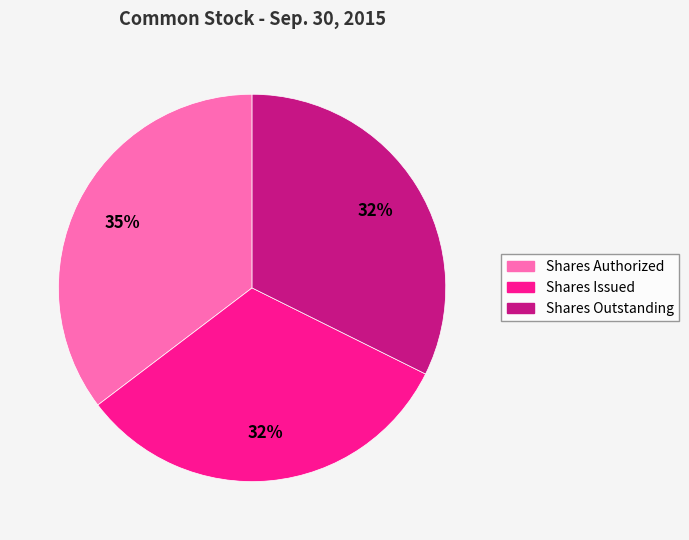

What percentage is the Shares Issued slice, to the nearest percent?

32%